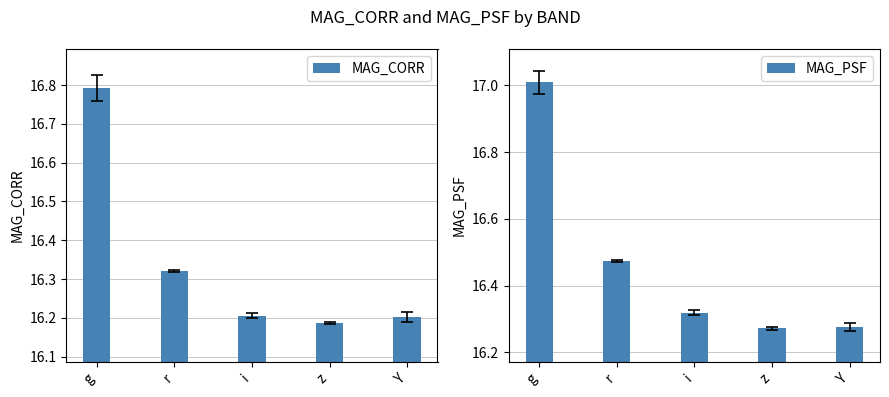

Reading right to left, extract all data points from this chart.

MAG_CORR: 16.2	16.2	16.2	16.3	16.8
MAG_PSF: 16.3	16.3	16.3	16.5	17.0